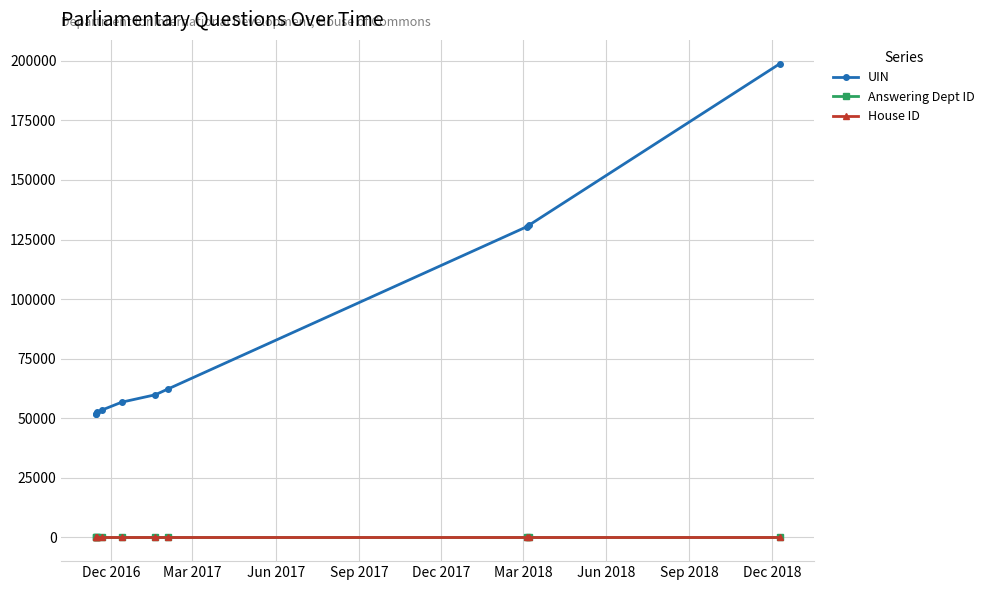

Is the value of Answering Dept ID at Sep 2017 greater than the value of UIN at Dec 2016?

No